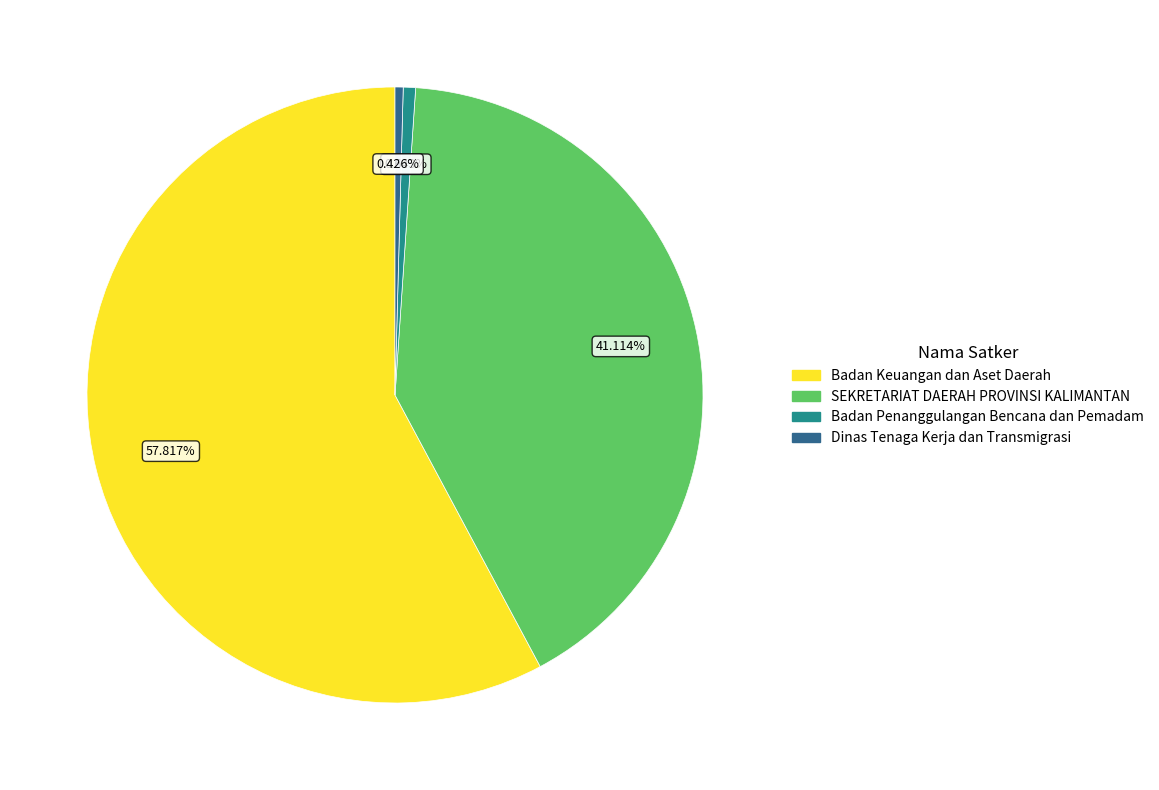

Does any single category account for the majority?

Yes